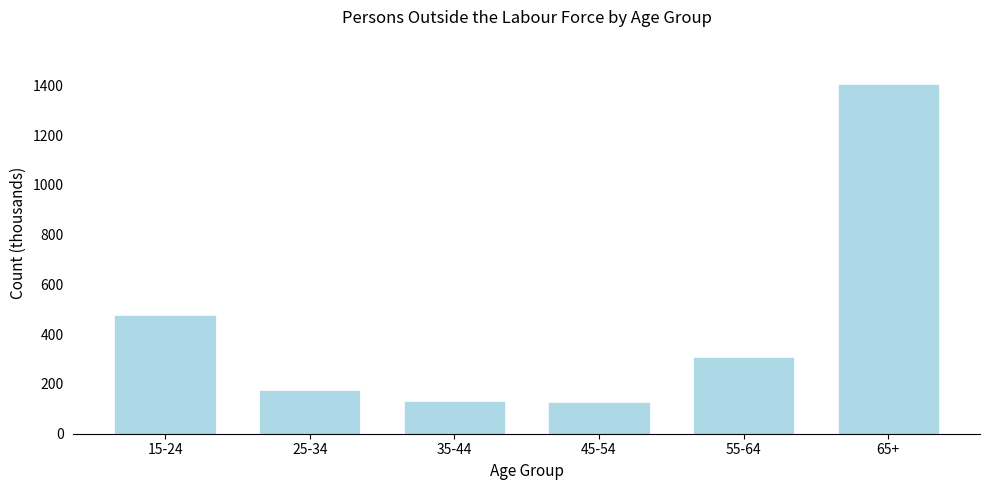

What is the difference between the values at 65+ and 15-24?

928.1